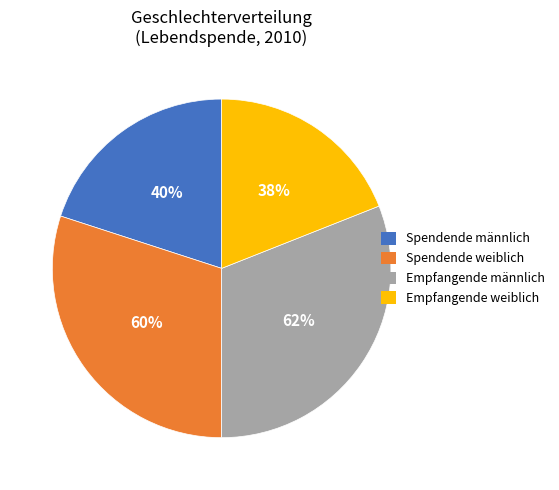

What percentage do Lebende, Organe spendende Personen, weiblich and Lebende, Organe spendende Personen, männlich together represent?

50.0%